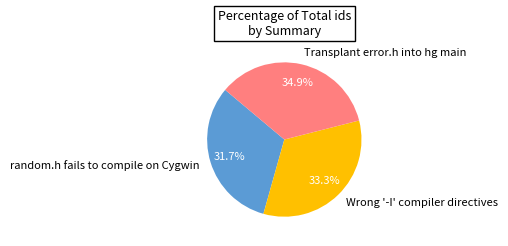

Is there a majority slice in this chart?

No